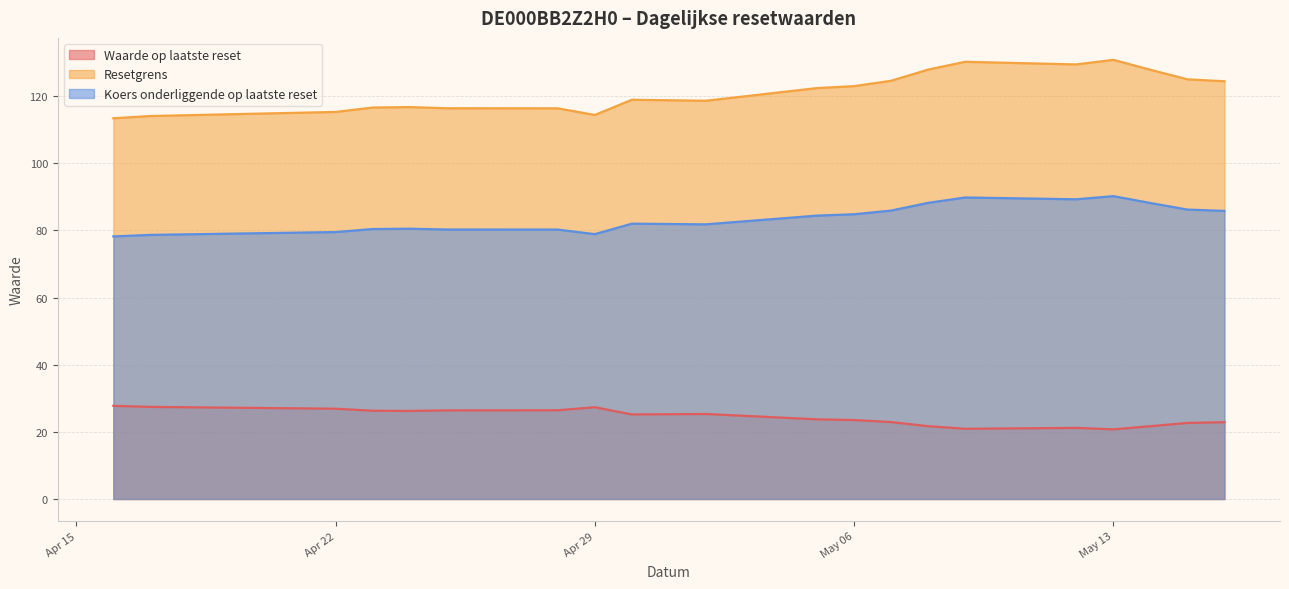

At which label is Waarde op laatste reset closest to 24?

2025-05-05